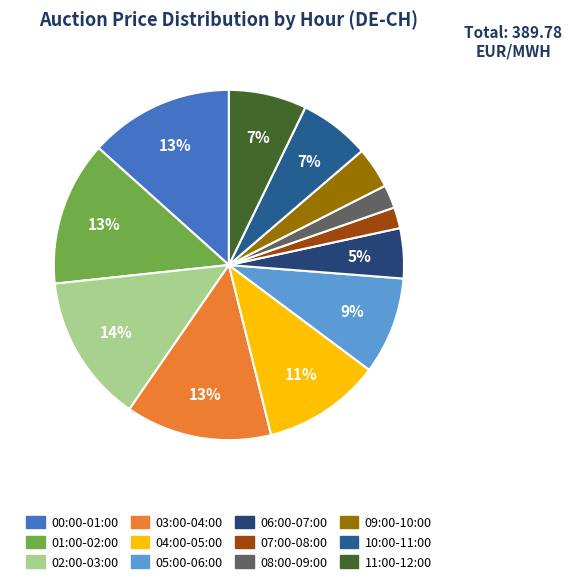

How many segments does this pie chart have?

12